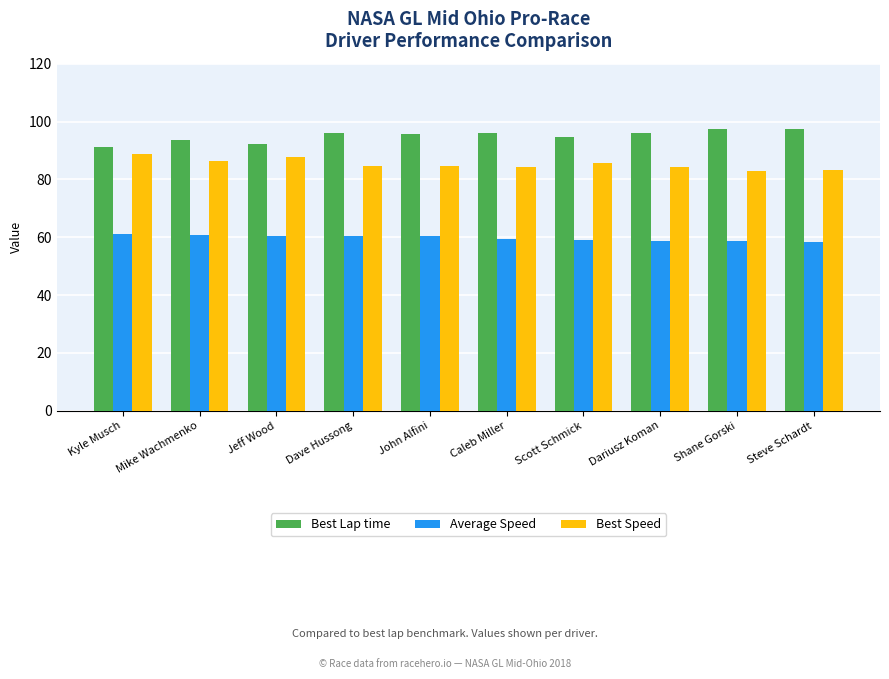

How many bars are there in each group?

3